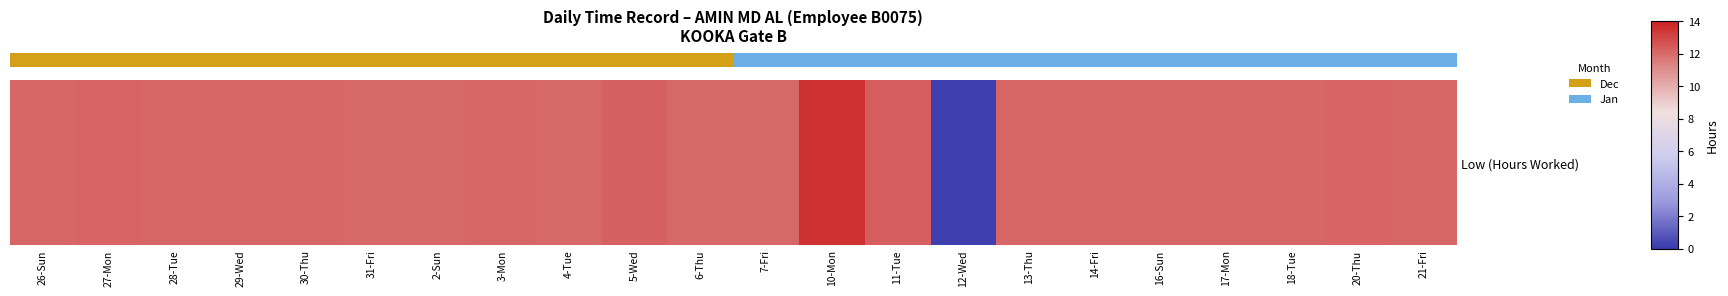

What is the smallest value displayed?

0.2